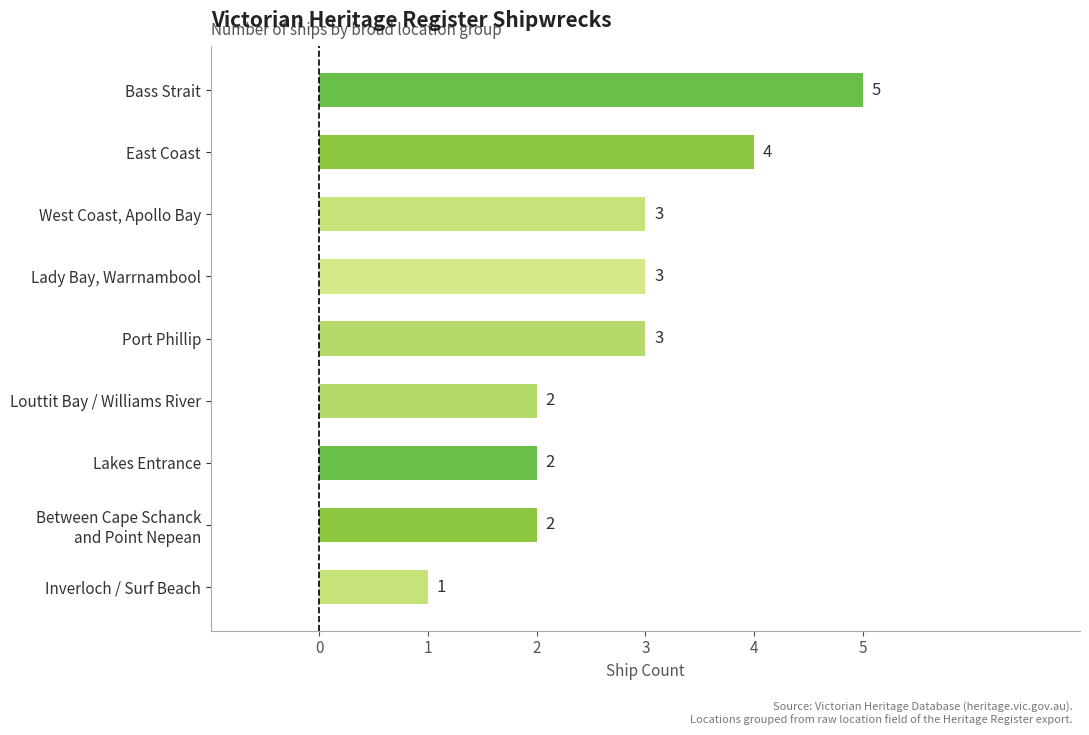

Approximately how many times larger is the value at West Coast, Apollo Bay compared to Inverloch / Surf Beach?

3.0